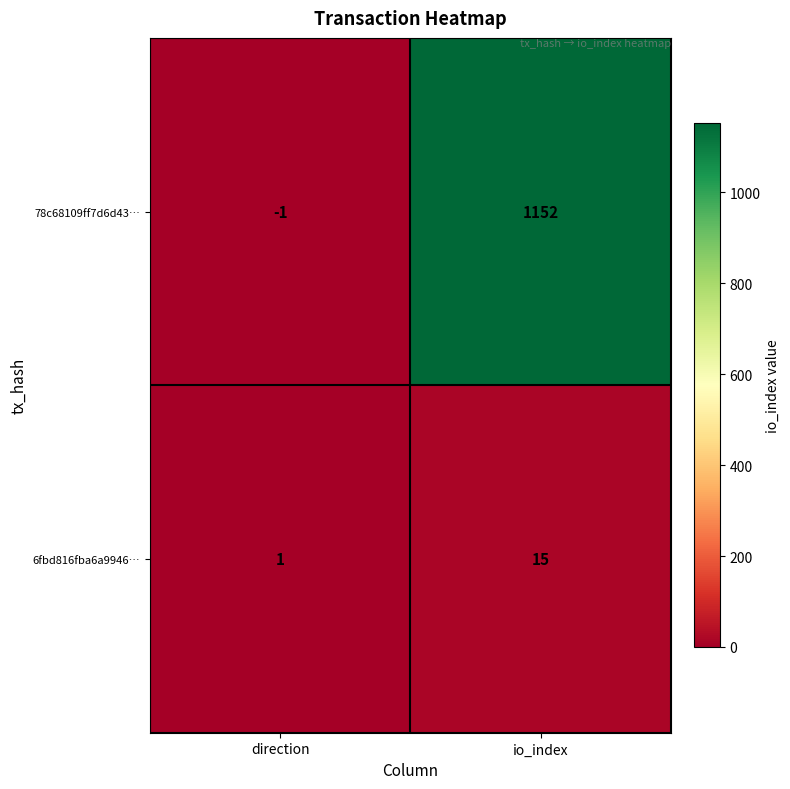

What is the maximum value for 78c68109ff7d6d43…?

1152